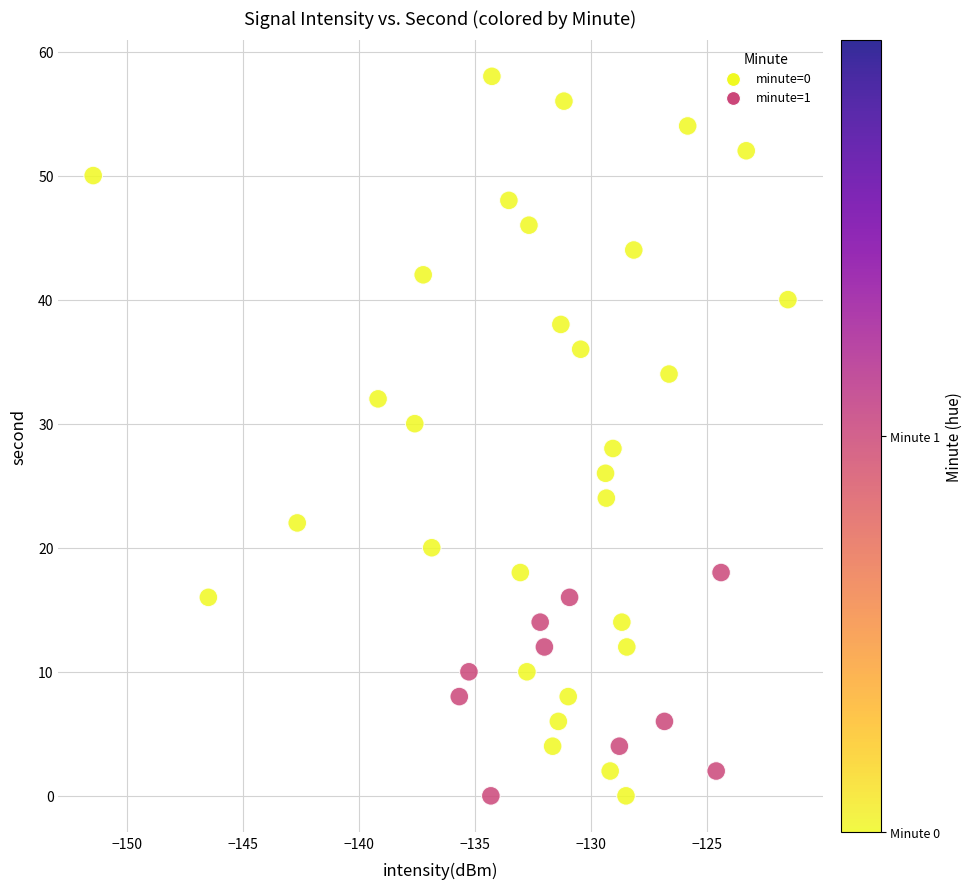

What is the range of Y values (max minus min)?

58